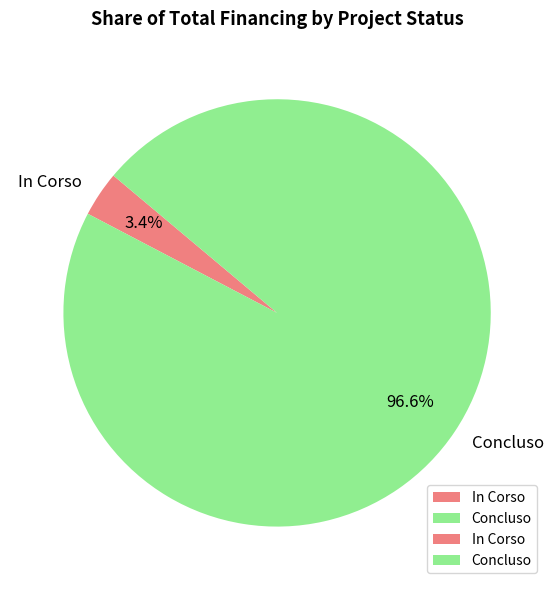

Which category accounts for the majority?

Concluso